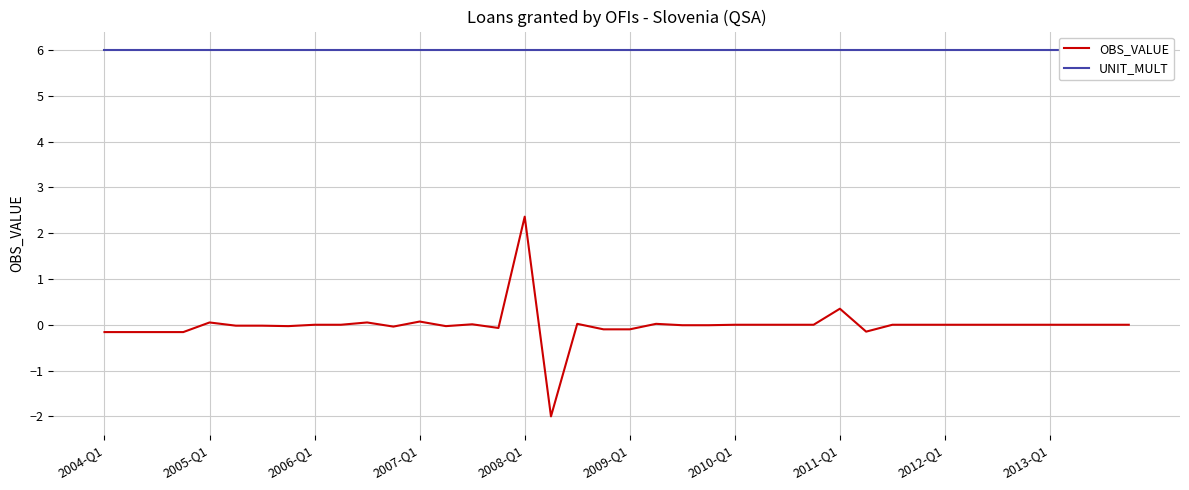

The value of OBS_VALUE at 2012-Q1 is 0.0. True or false?

True